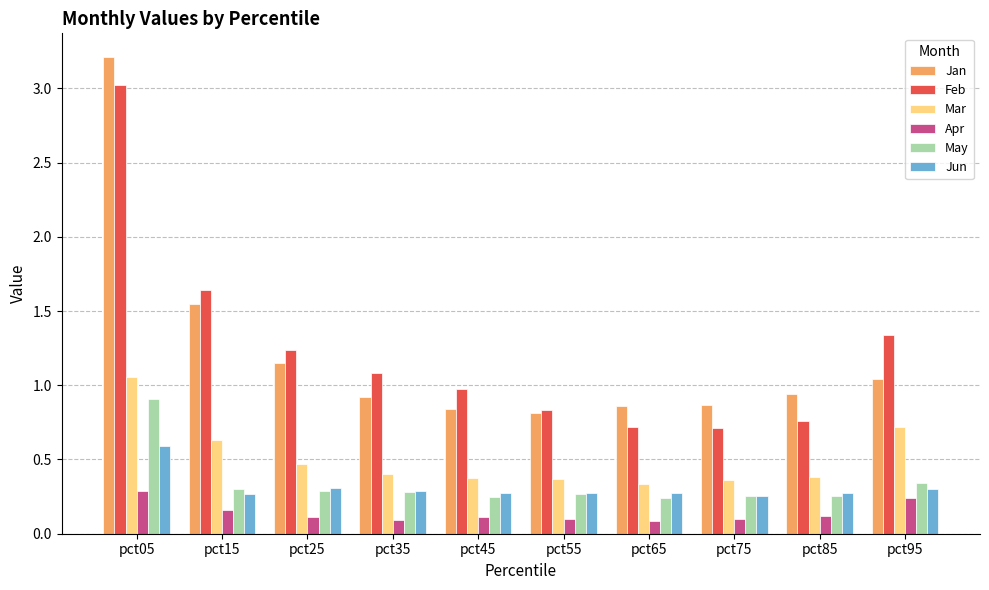

Rank the series by their maximum value, from highest to lowest.

Jan, Feb, Mar, May, Jun, Apr